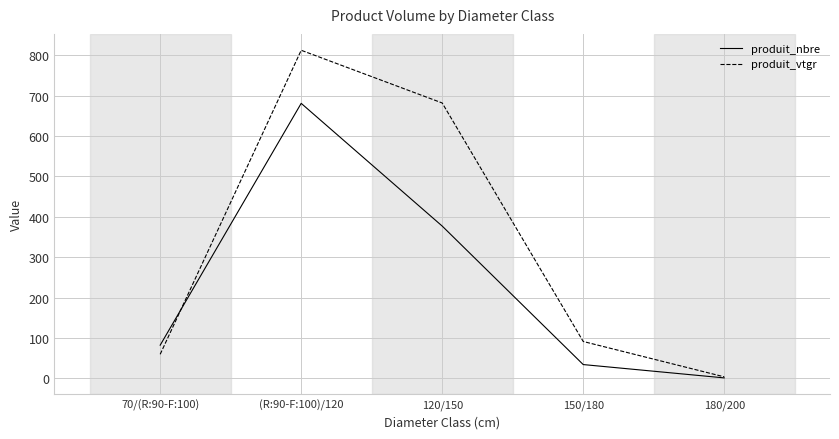

What is the minimum value shown in the chart?

1.0